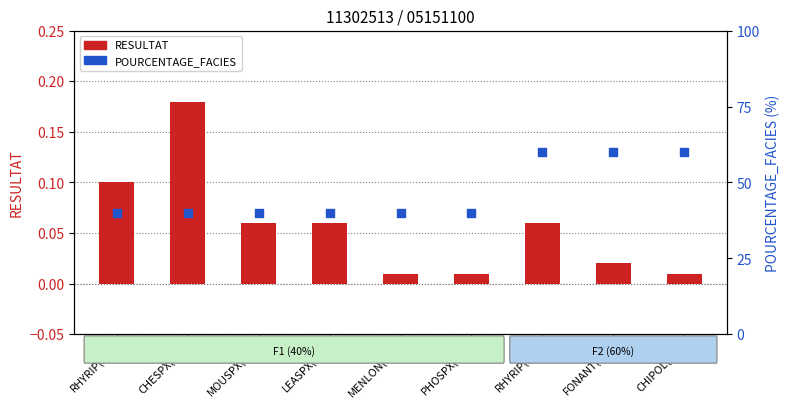

At which category is the sum across all series the highest?

RHYRIP(F2)